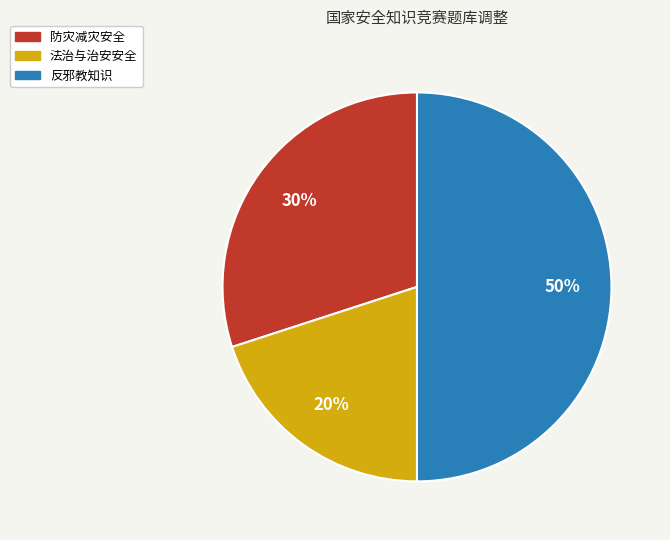

Which has a higher value, 反邪教知识 or 法治与治安安全?

反邪教知识